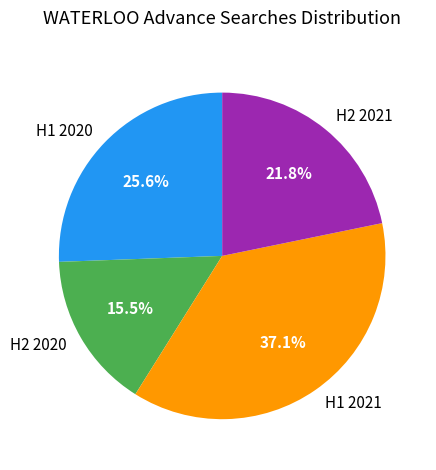

Does H1 2020 account for over 50% of the chart?

No